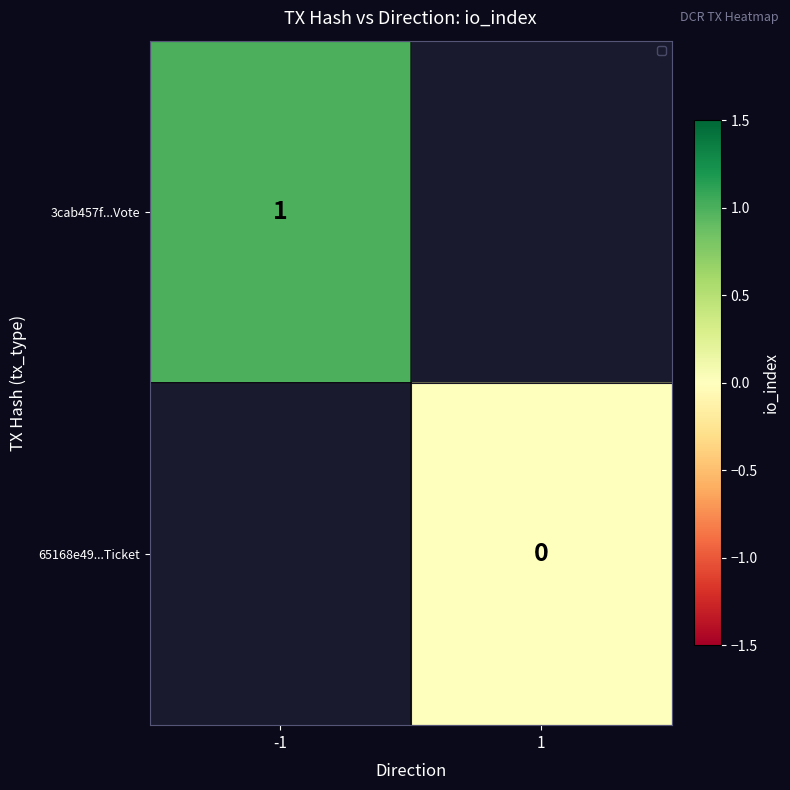

At how many categories does at least one series exceed 0?

1